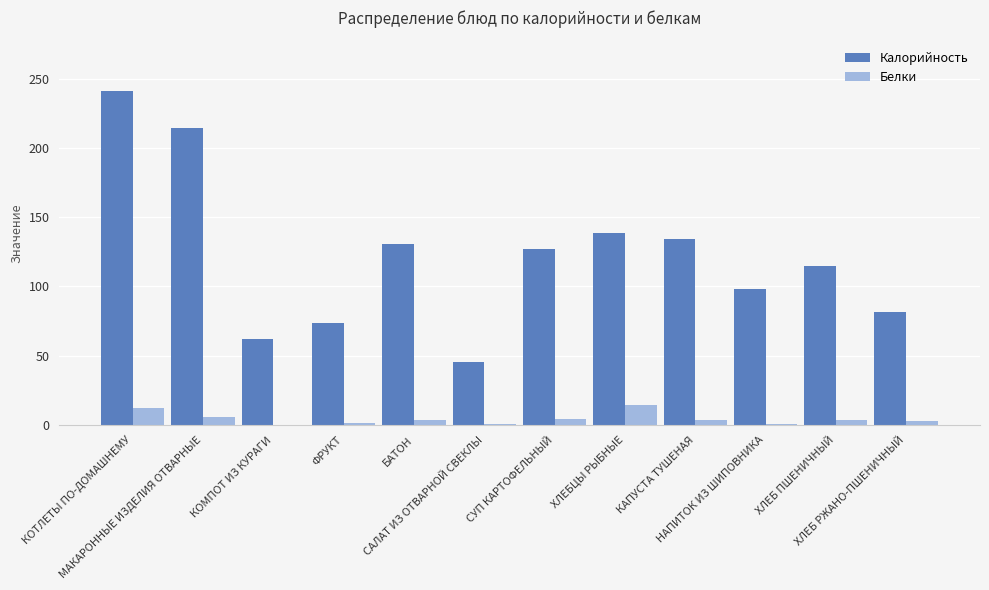

Does the chart contain stacked bars?

No